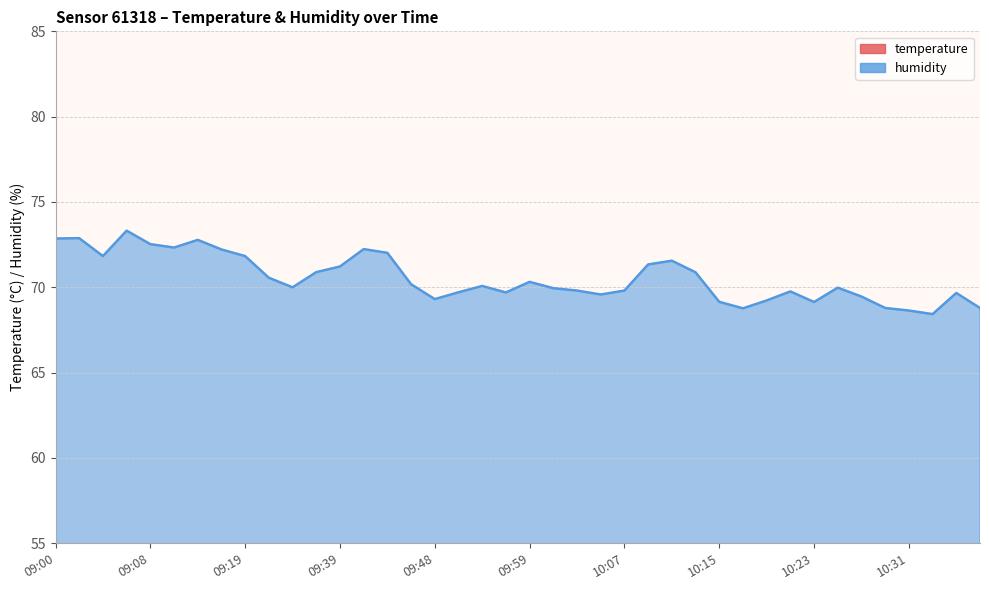

How many series are shown in this chart?

2